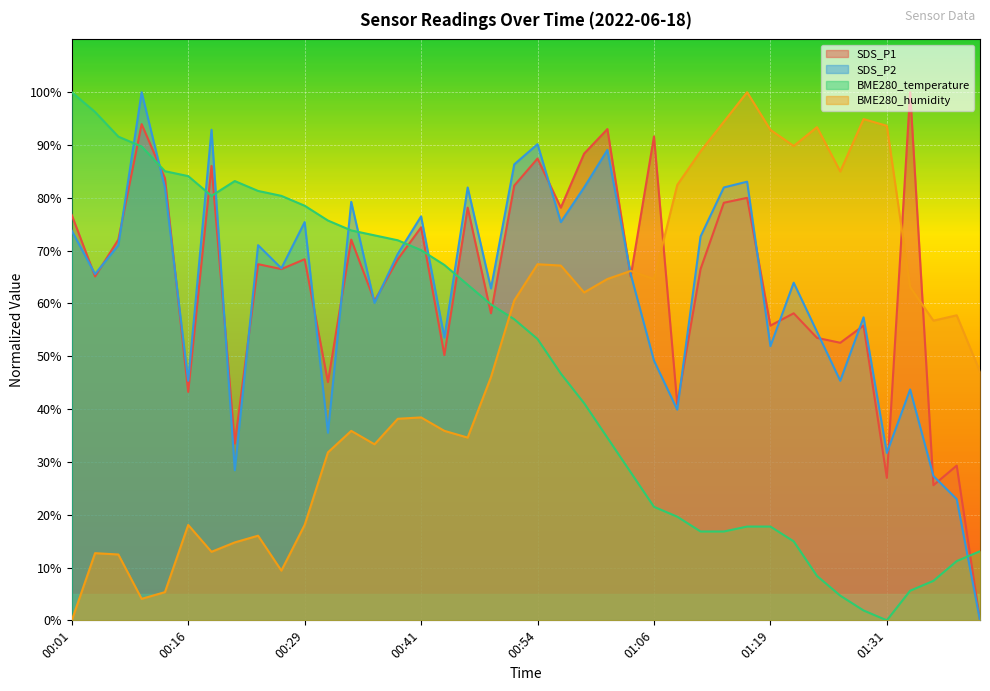

What is the label of the 25th point from the right?

00:41